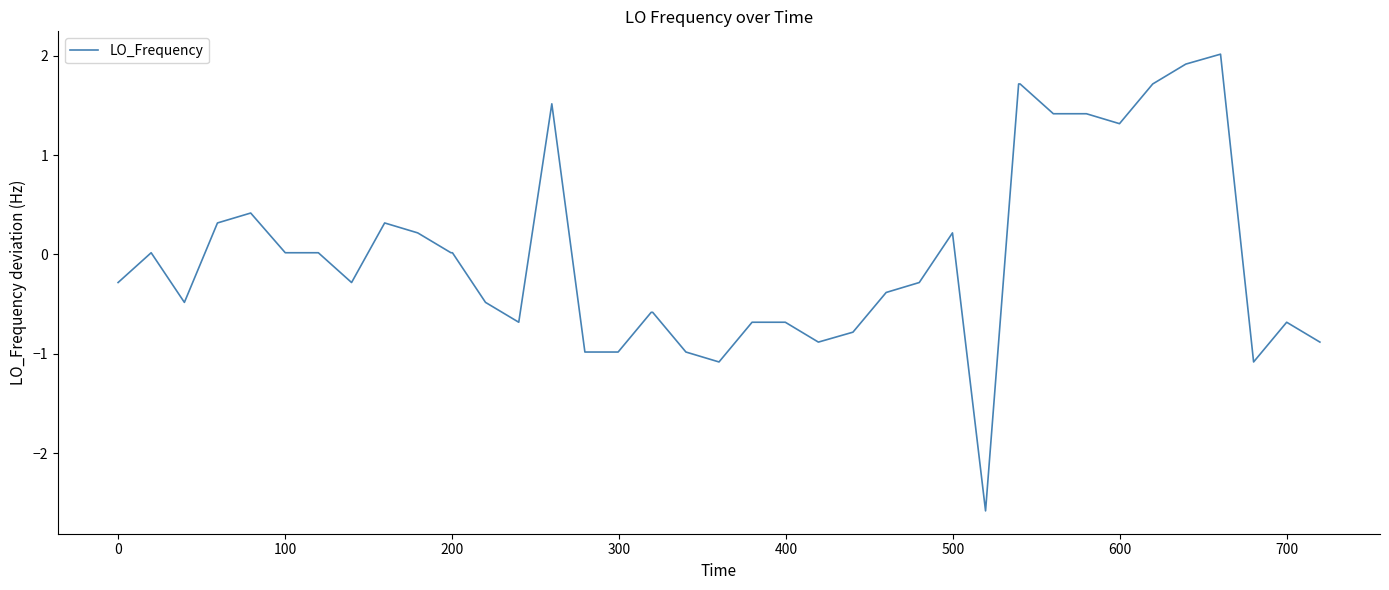

What is the smallest value displayed?

-2.6